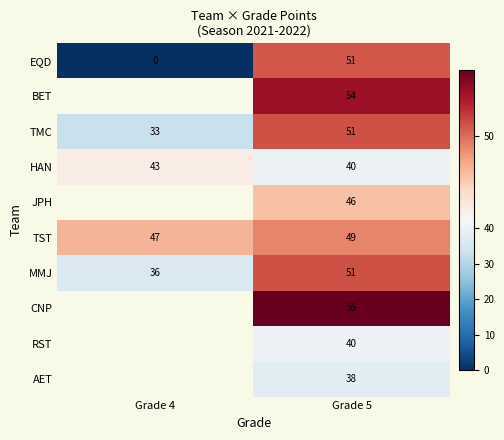

What is the maximum value for TST?

49